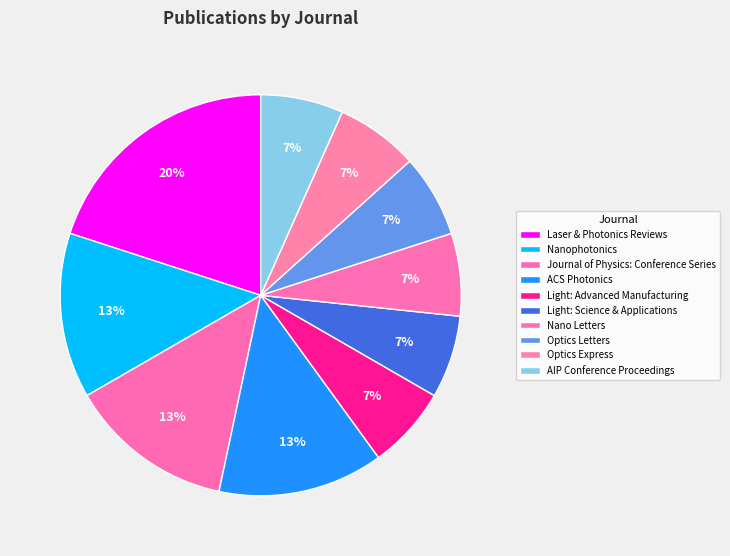

What is the change in value from Journal of Physics: Conference Series to AIP Conference Proceedings?

-1